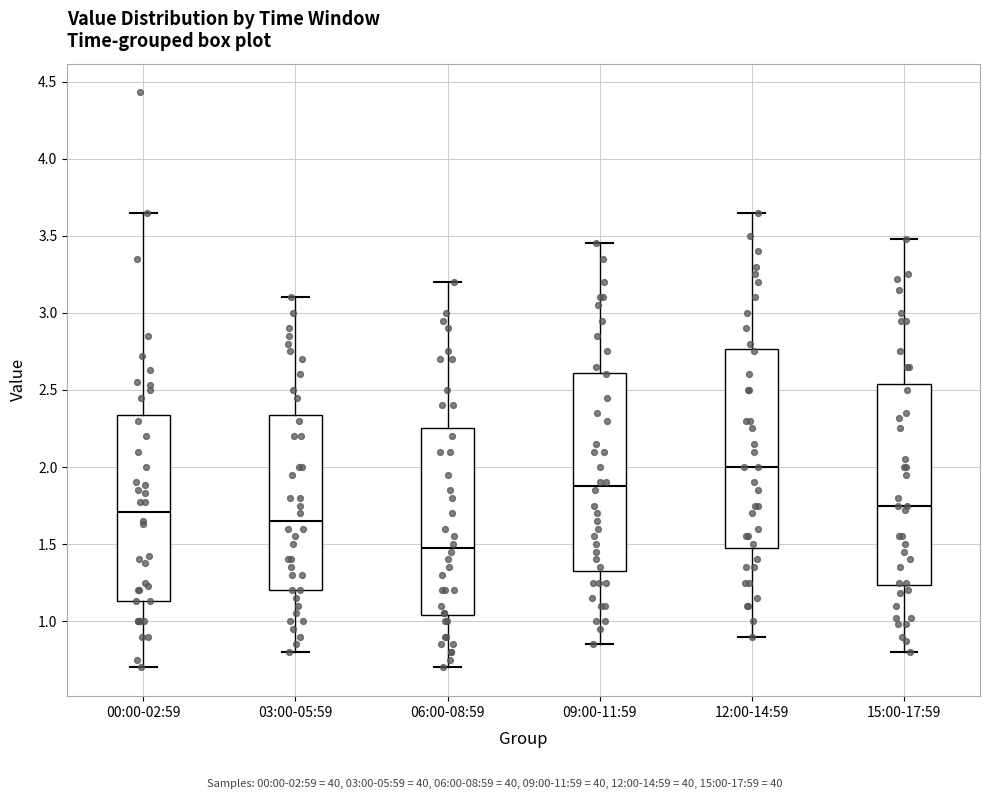

Reading left to right, transcribe this box plot: for each box, give where its median line is, the range the box spans, and where its two whiskers end, as read against the y-axis. The values are not printed on the chart, so give them approximately, as read against the axis.

00:00-02:59: median 1.70, box 1.15 to 2.35, whiskers 0.70 to 3.65
03:00-05:59: median 1.65, box 1.20 to 2.35, whiskers 0.80 to 3.10
06:00-08:59: median 1.50, box 1.05 to 2.25, whiskers 0.70 to 3.20
09:00-11:59: median 1.90, box 1.35 to 2.60, whiskers 0.85 to 3.45
12:00-14:59: median 2.00, box 1.50 to 2.75, whiskers 0.90 to 3.65
15:00-17:59: median 1.75, box 1.25 to 2.55, whiskers 0.80 to 3.50